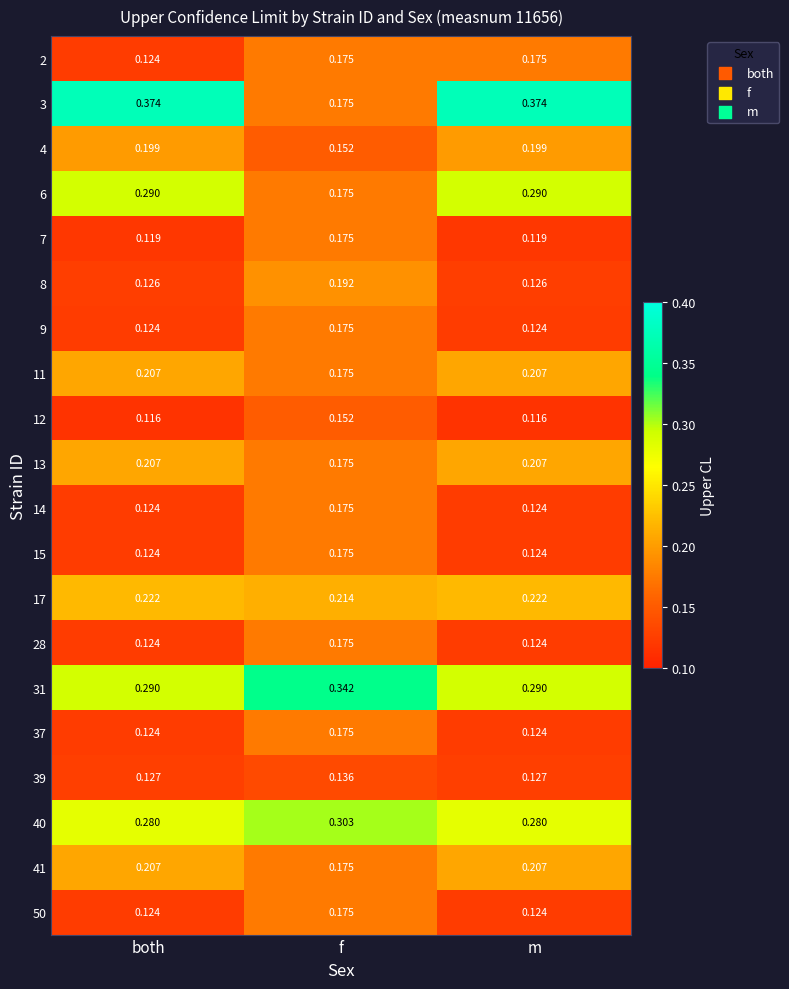

Which category has the highest value in the 50 series?

f